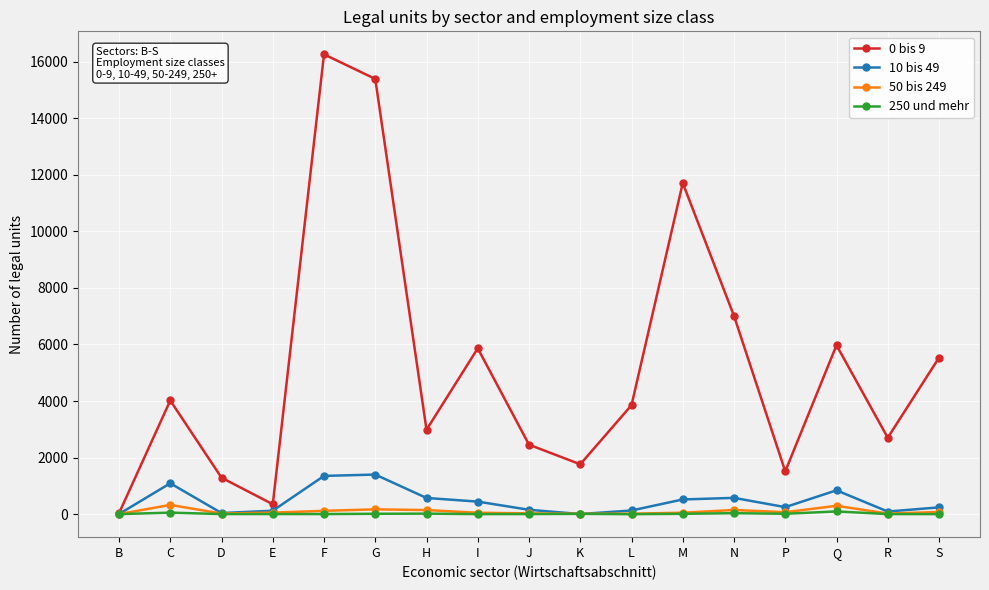

The value of 0 bis 9 at M is 11707. True or false?

True